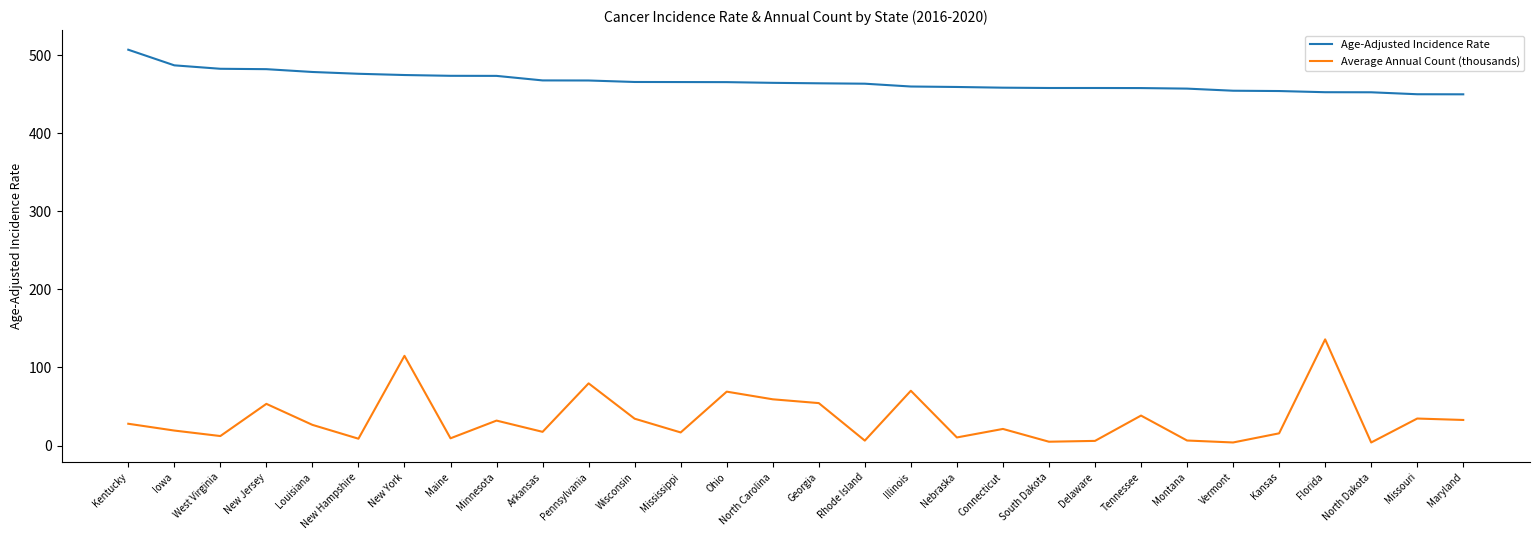

What is the difference between the Average Annual Count (thousands) values at Georgia and Pennsylvania?

25.3